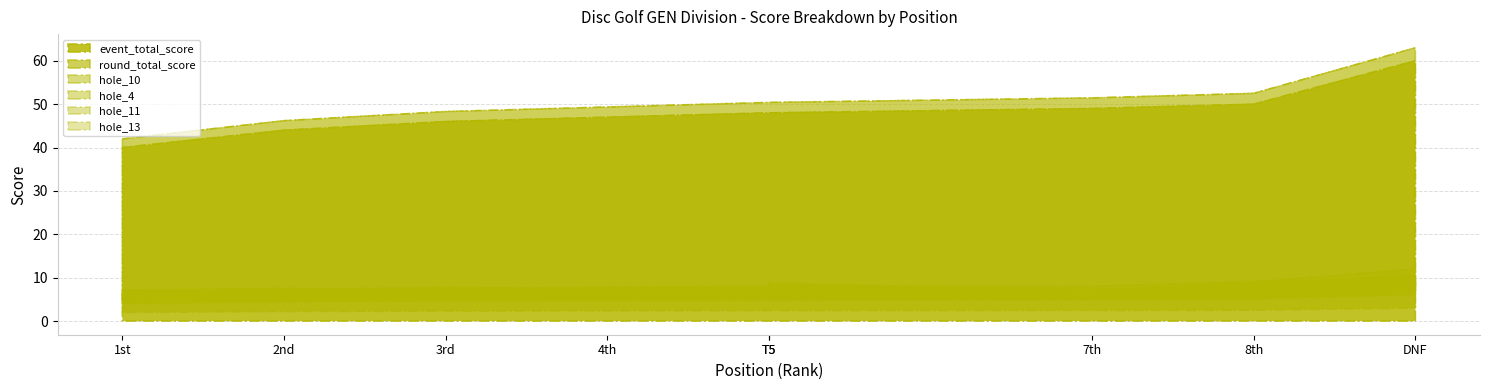

What is the sum of the hole_11 values at 8 and 7?

5